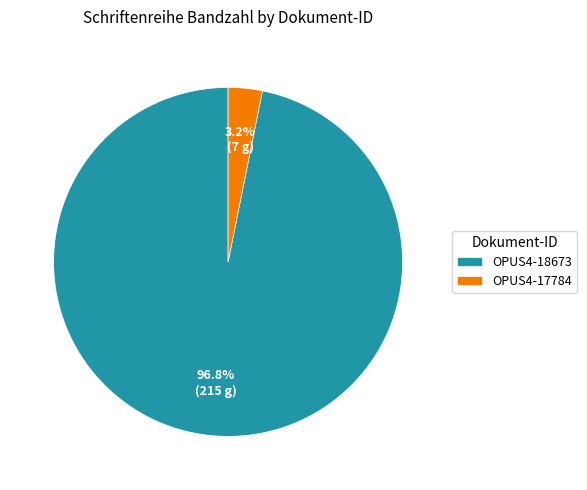

Rank the categories by value from highest to lowest.

OPUS4-18673, OPUS4-17784